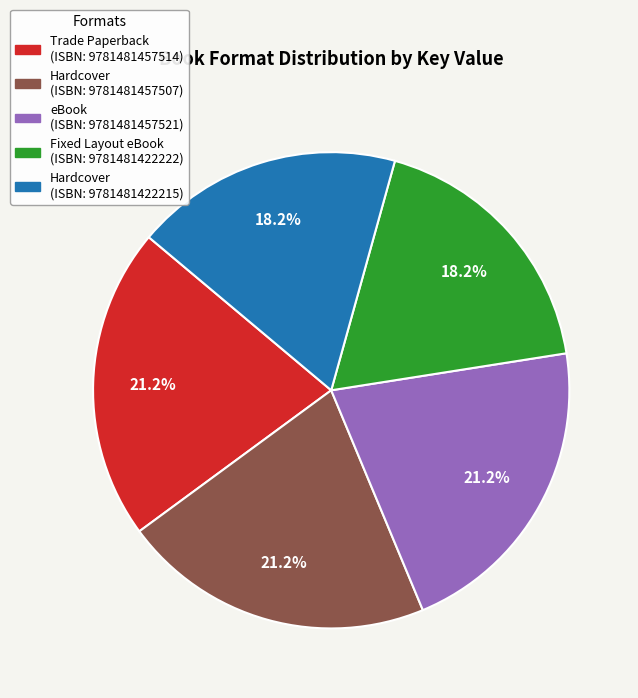

Is there a majority slice in this chart?

No